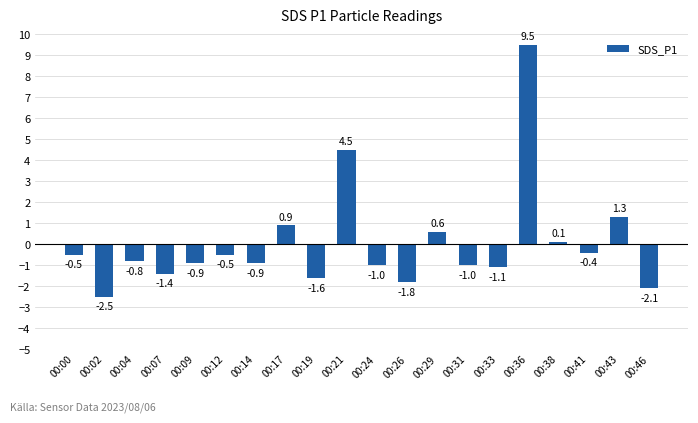

What is the value of the 4th bar from the left?

-1.4